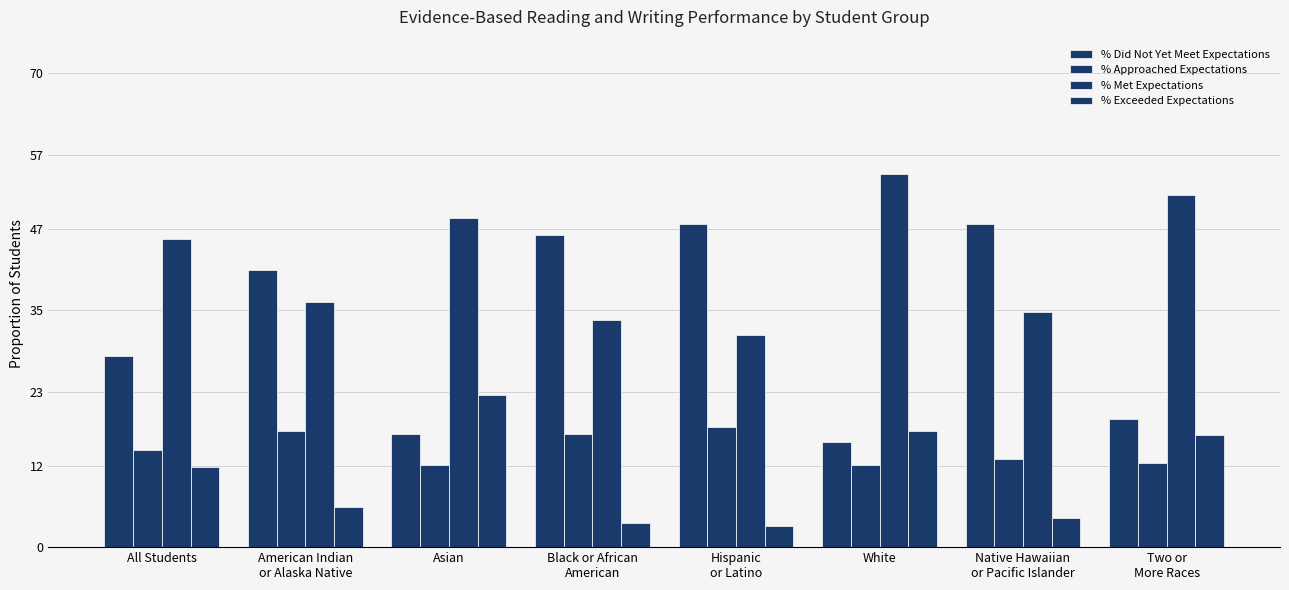

Which series has the widest spread of values?

% Did Not Yet Meet Expectations